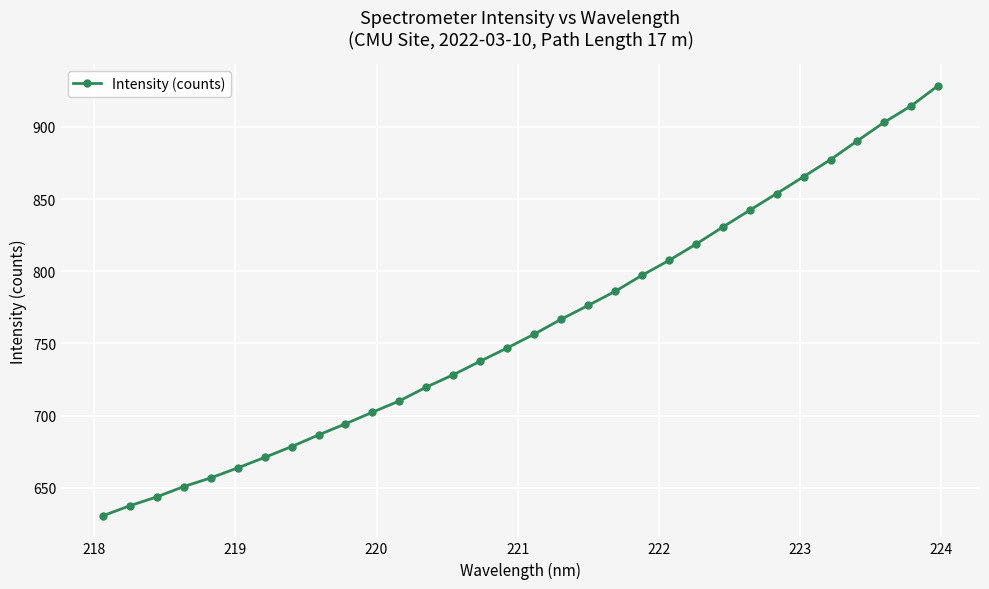

What is the difference between the second highest and second lowest values?

277.2